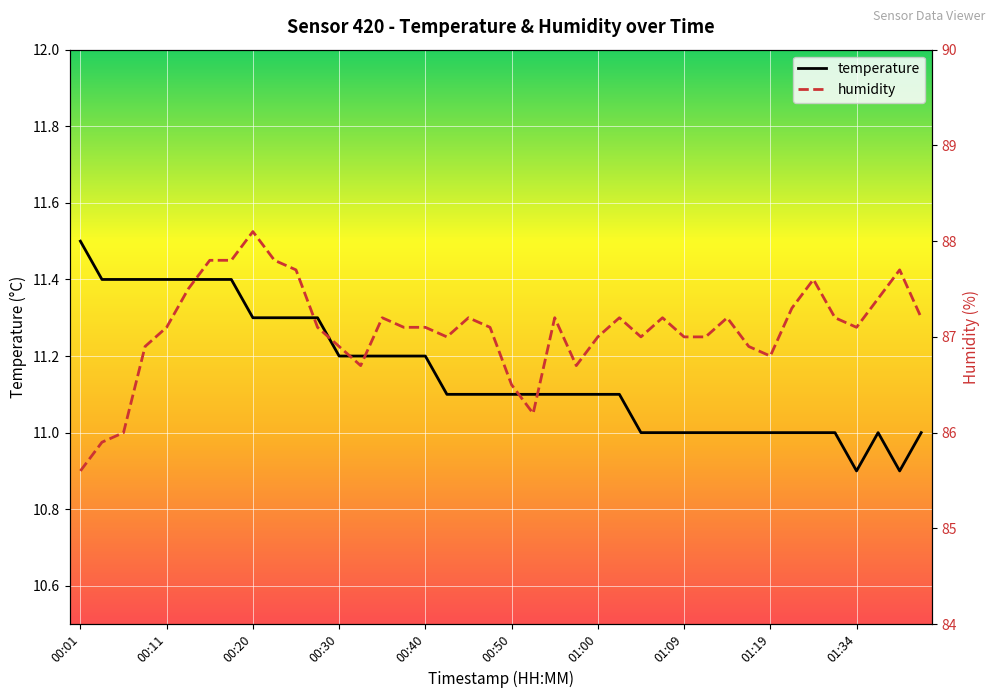

How many interior local valleys does the humidity series have?

7